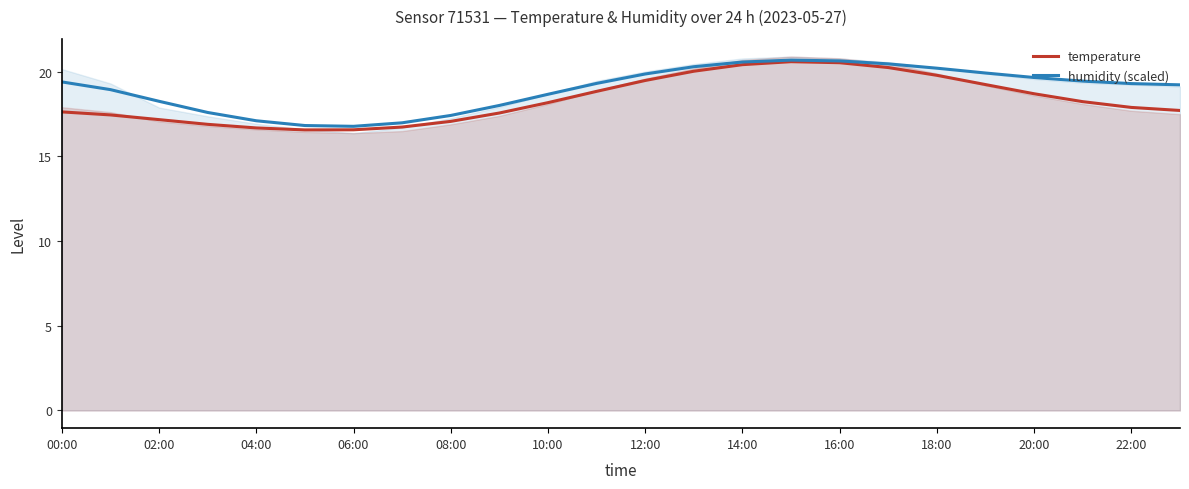

How many values in the humidity (scaled) series exceed 19?

14